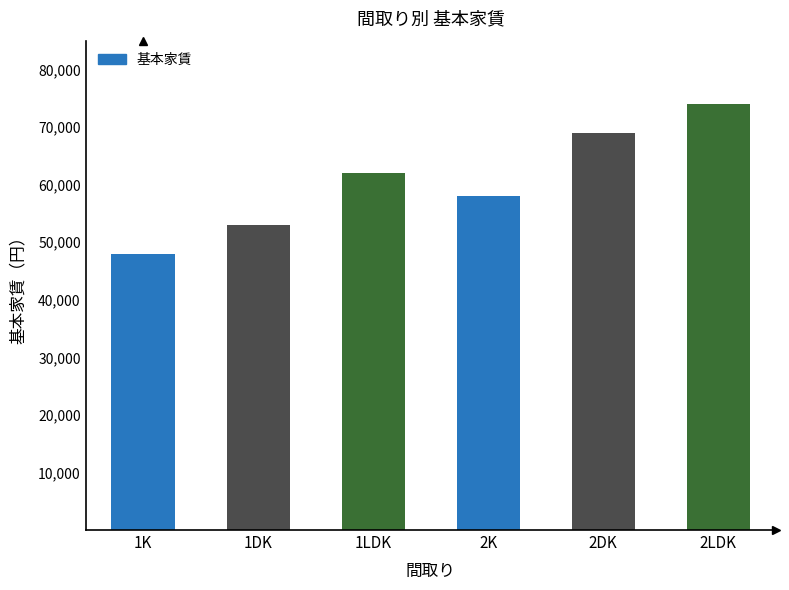

At which label is the value closest to 61000?

1LDK